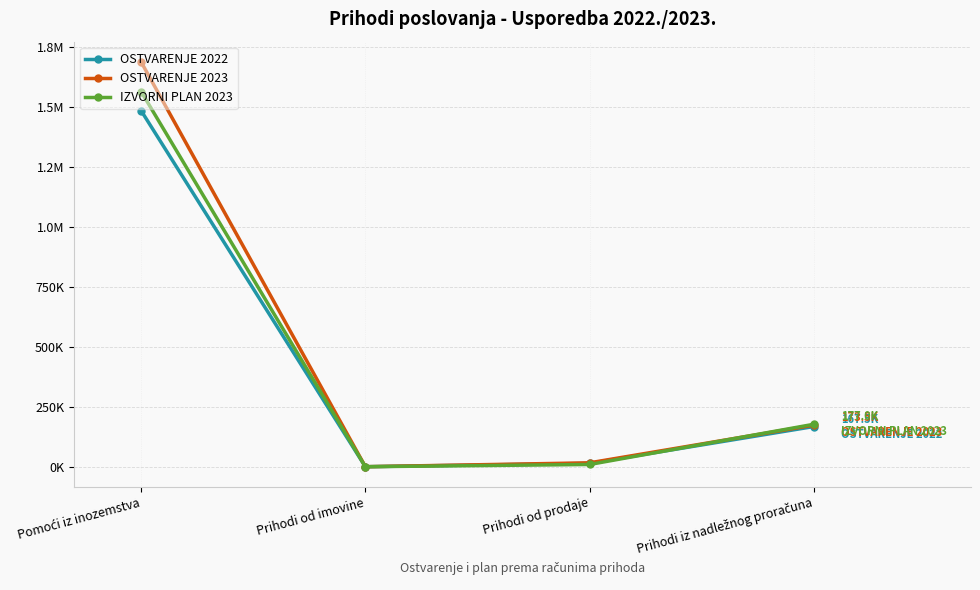

Which category has the lowest value in the IZVORNI PLAN 2023 series?

Prihodi od imovine